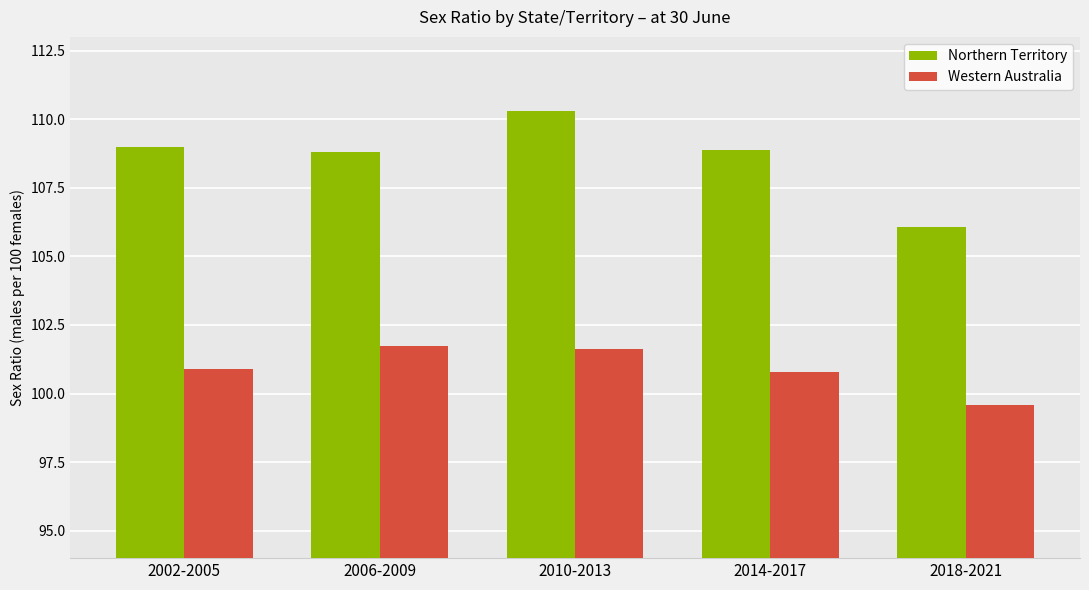

At which label does Northern Territory first exceed 108?

2002-2005